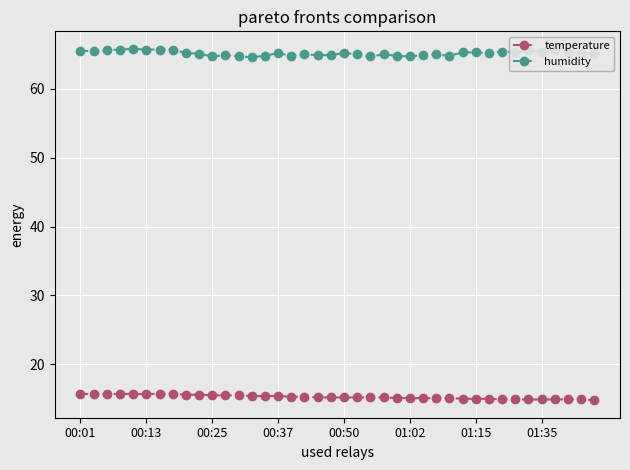

Does the chart display data point markers on the line(s)?

Yes